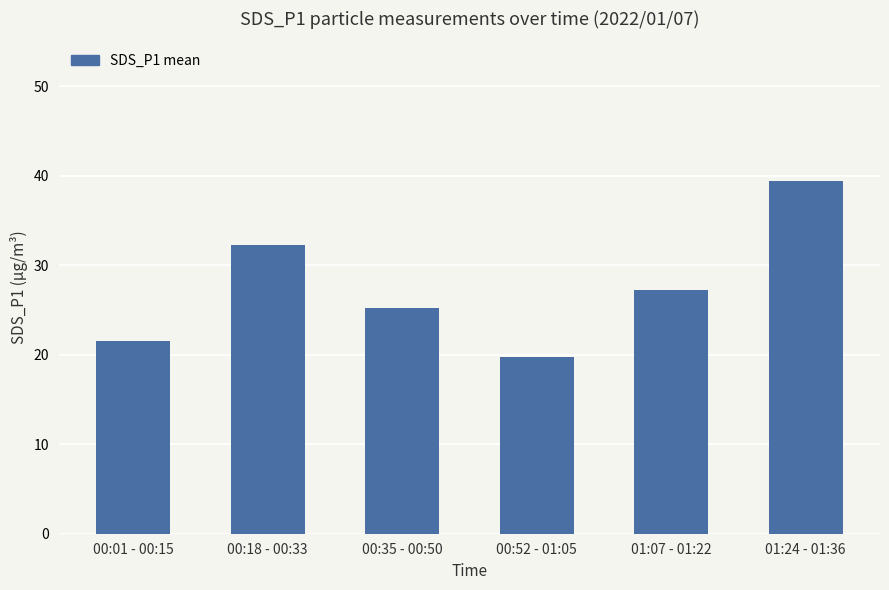

Rank the categories by value from lowest to highest.

00:52 - 01:05, 00:01 - 00:15, 00:35 - 00:50, 01:07 - 01:22, 00:18 - 00:33, 01:24 - 01:36